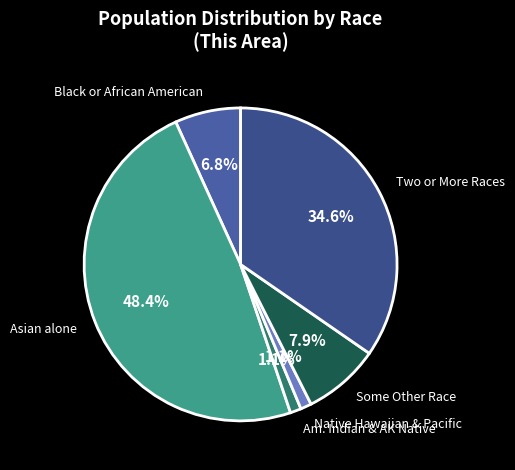

Which category has the biggest portion of the pie?

Asian alone